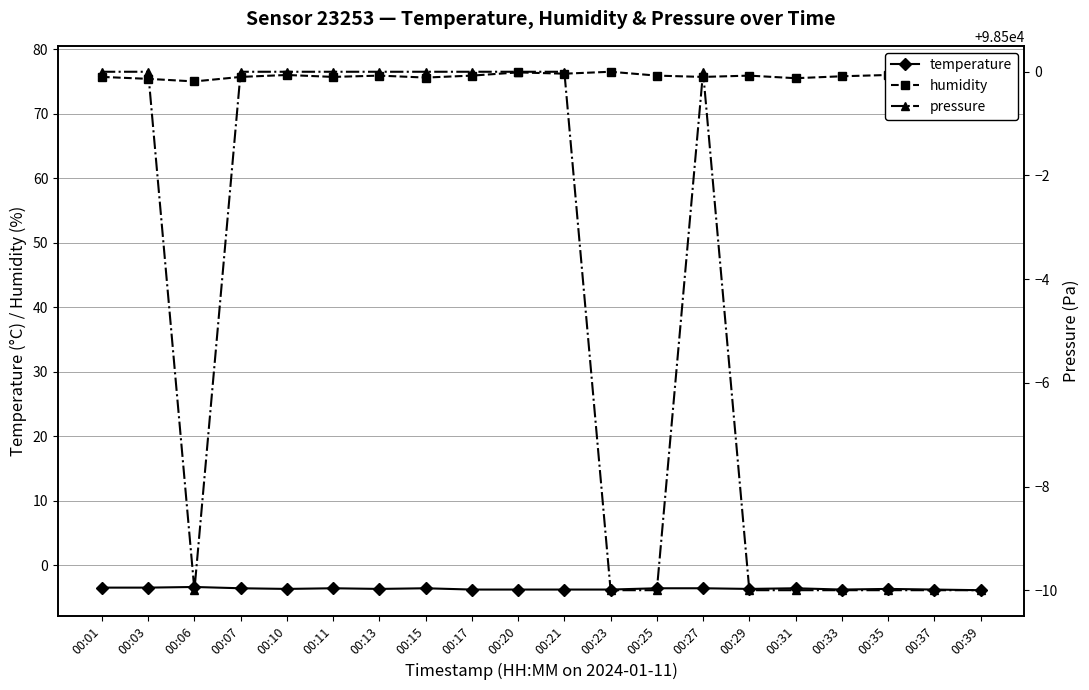

Reading right to left, what are all the values shown in this chart?

temperature: -3.9	-3.8	-3.7	-3.8	-3.6	-3.7	-3.6	-3.6	-3.8	-3.8	-3.8	-3.8	-3.6	-3.7	-3.6	-3.7	-3.6	-3.4	-3.5	-3.5
humidity: 76.5	76.2	76.0	75.8	75.5	75.9	75.7	75.9	76.5	76.2	76.4	75.9	75.6	75.9	75.7	76.0	75.7	75.0	75.4	75.7
pressure: 98490.0	98490.0	98490.0	98490.0	98490.0	98490.0	98500.0	98490.0	98490.0	98500.0	98500.0	98500.0	98500.0	98500.0	98500.0	98500.0	98500.0	98490.0	98500.0	98500.0